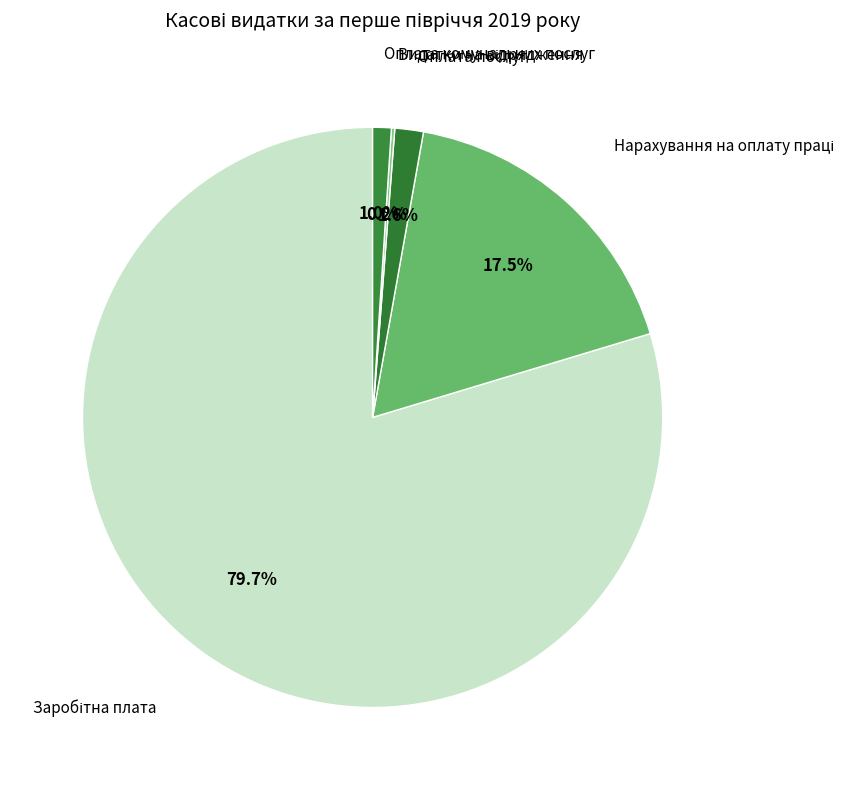

What portion of the pie excludes Оплата послуг?

98.4%